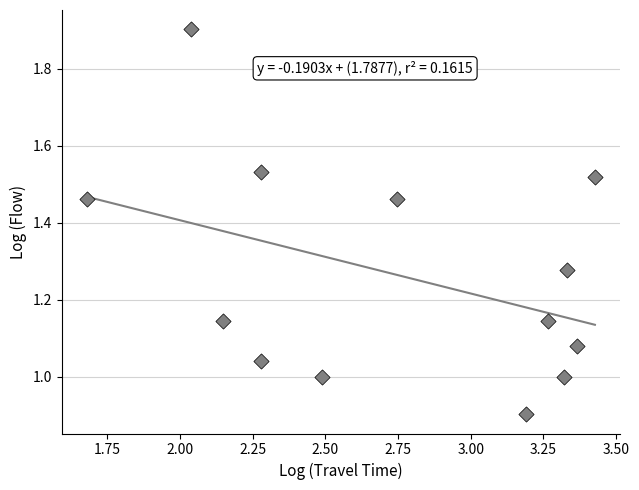

What is the range of X values (max minus min)?

1.7